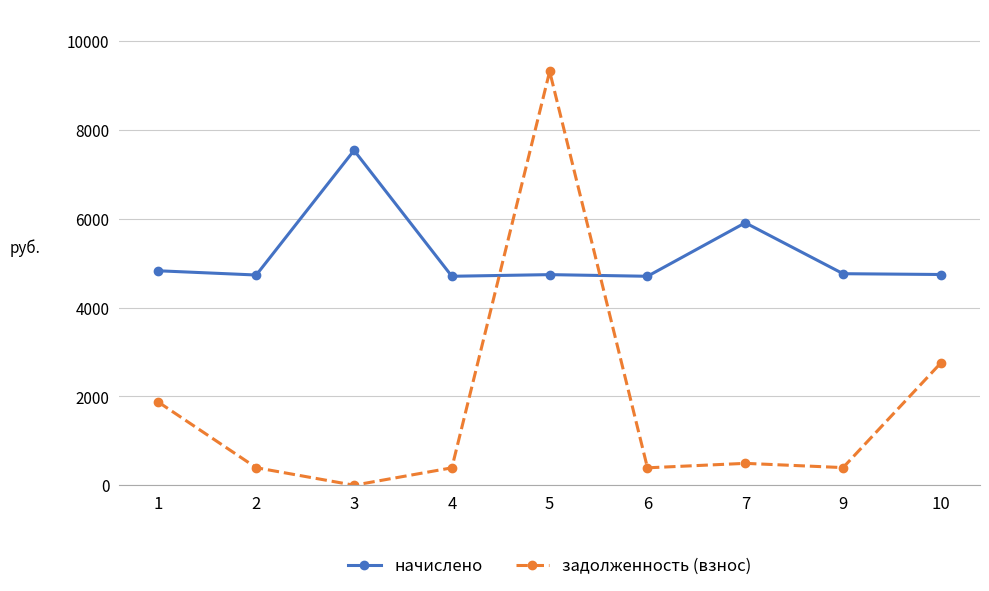

Is the value of задолженность (взнос) at 7 greater than the value of начислено at 2?

No